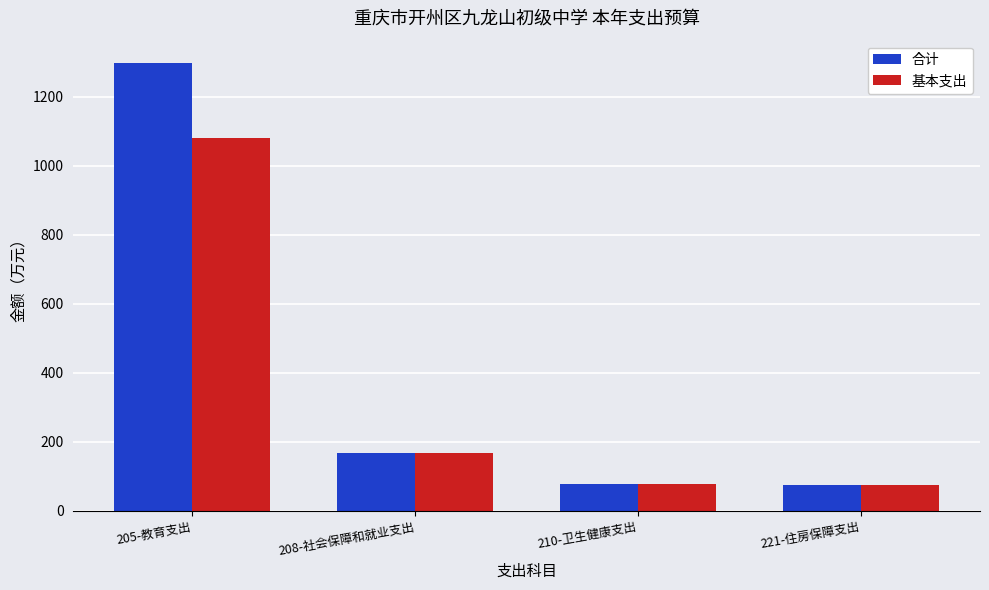

What is the minimum value for 基本支出?

73.9